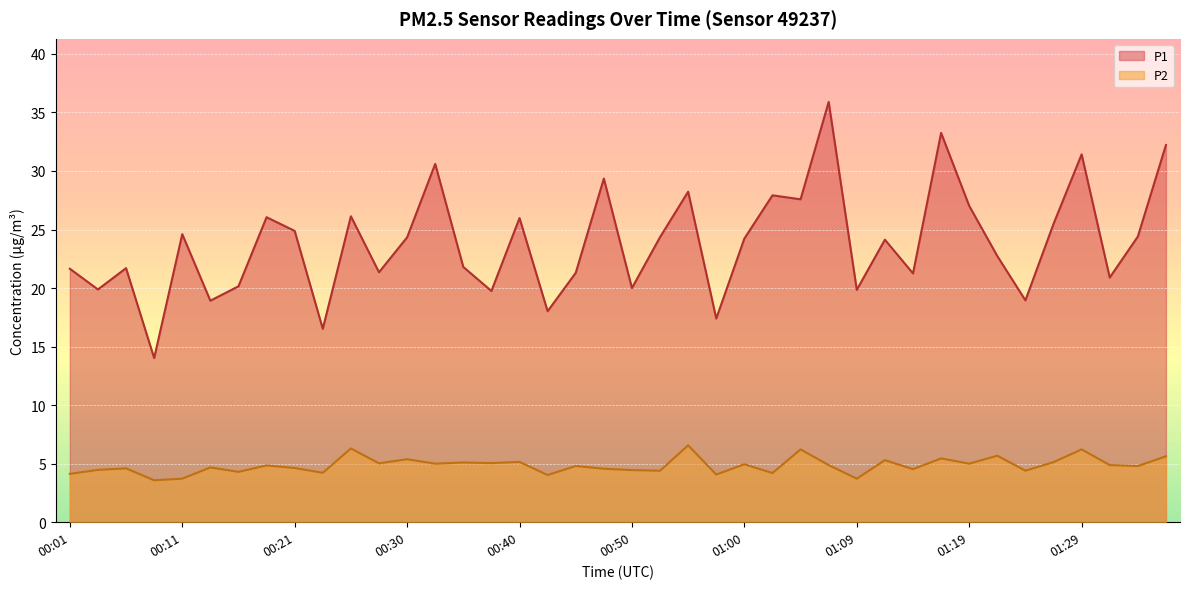

What is the difference between the second highest and second lowest values in the P1 series?

16.7